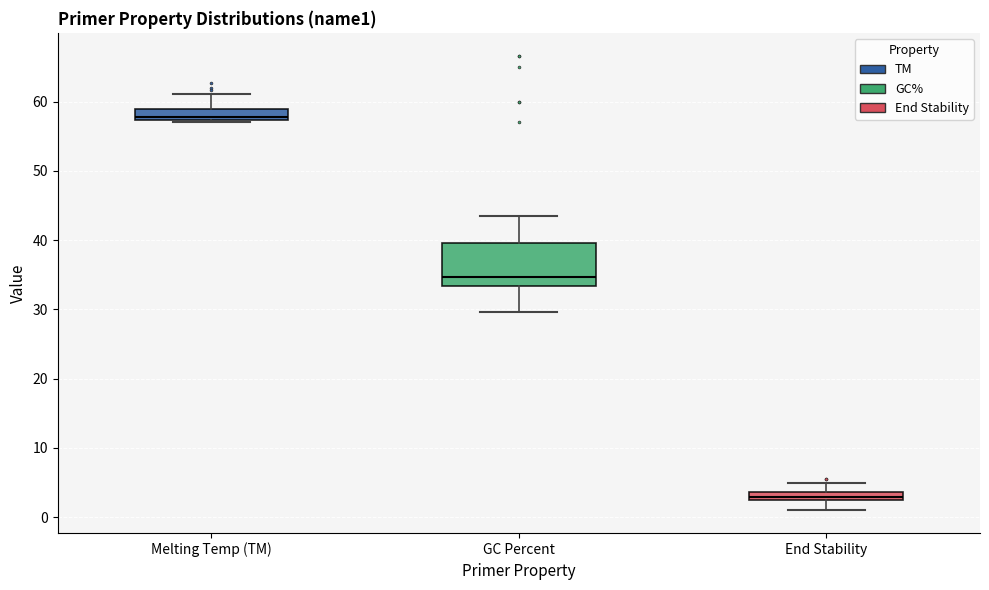

Which box is the tallest, from its lower edge to its upper edge?

GC Percent